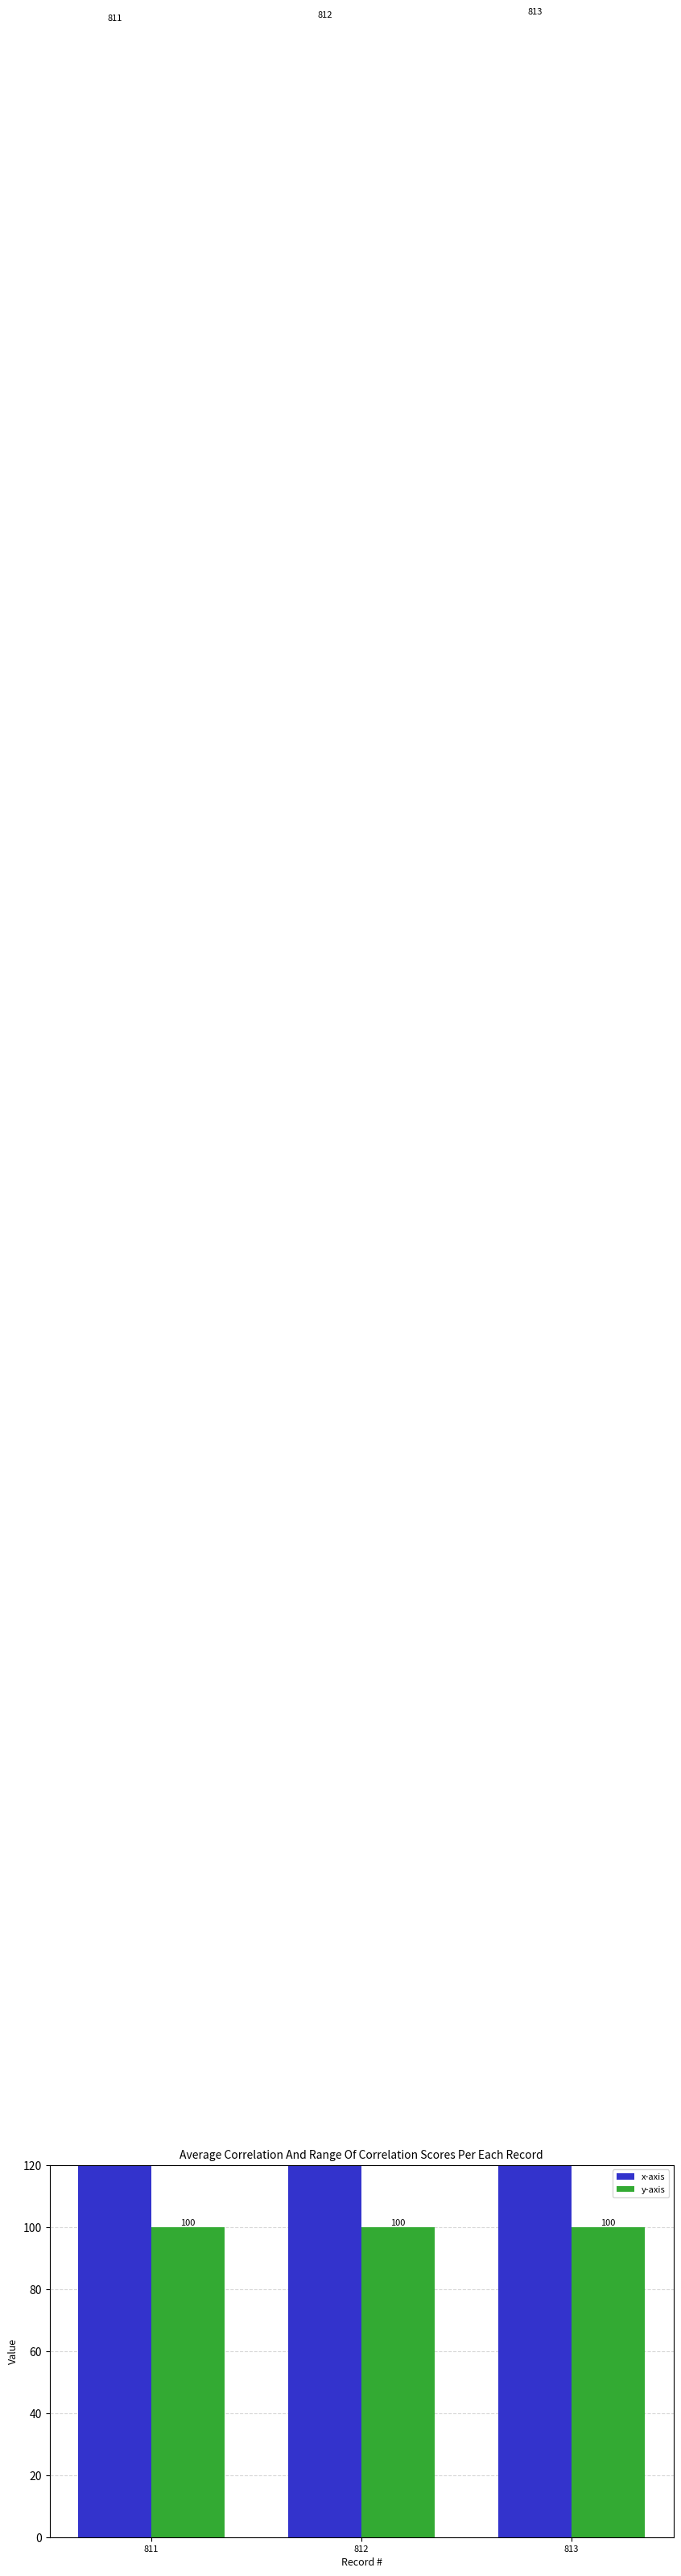

At which category is the sum across all series the highest?

813